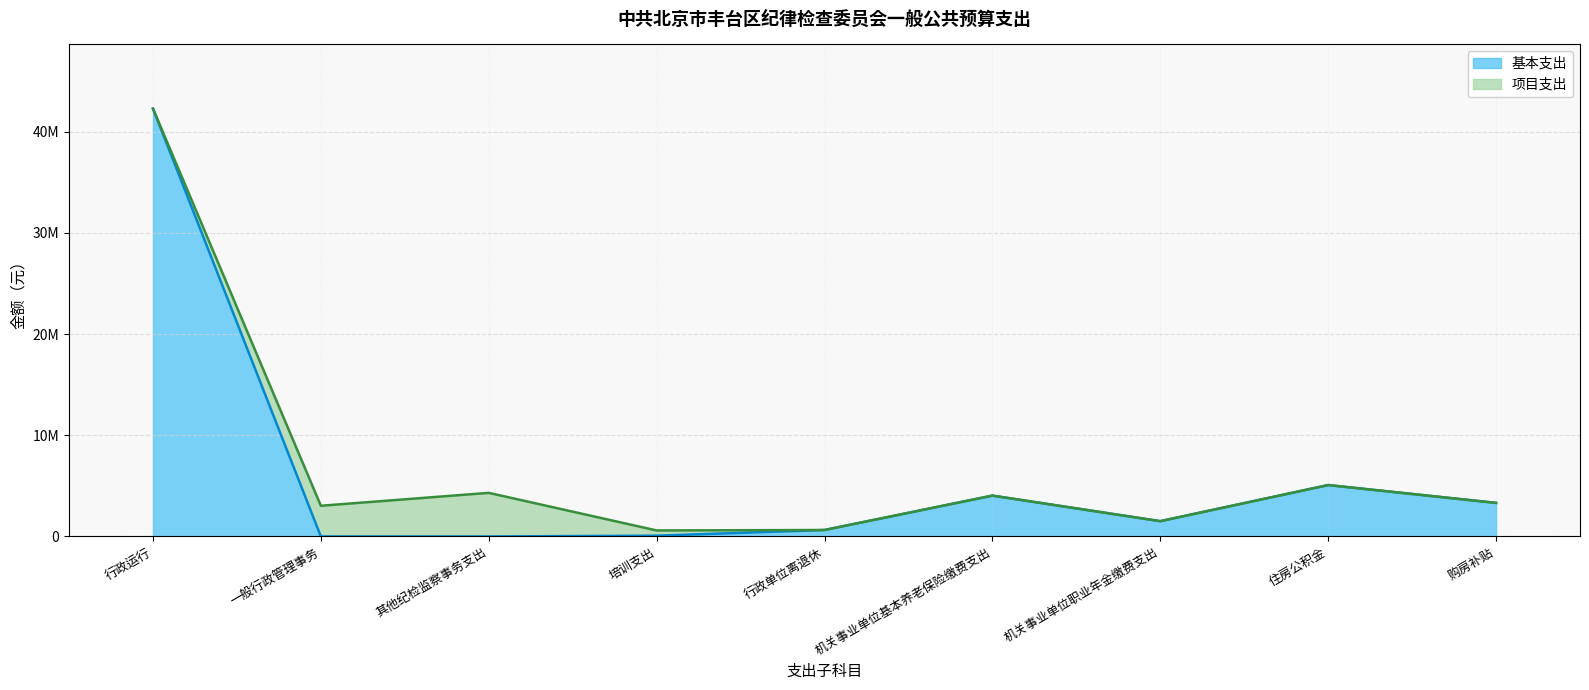

Which category has the highest value across all series?

行政运行